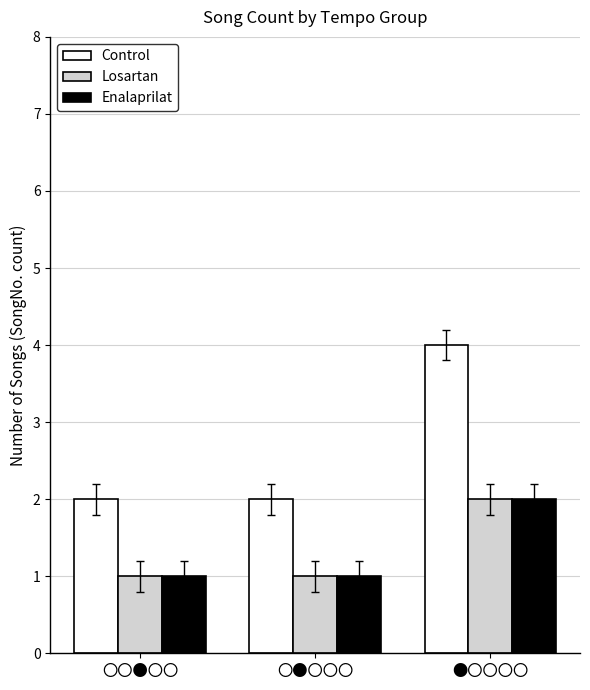

What is the minimum value for Control?

2